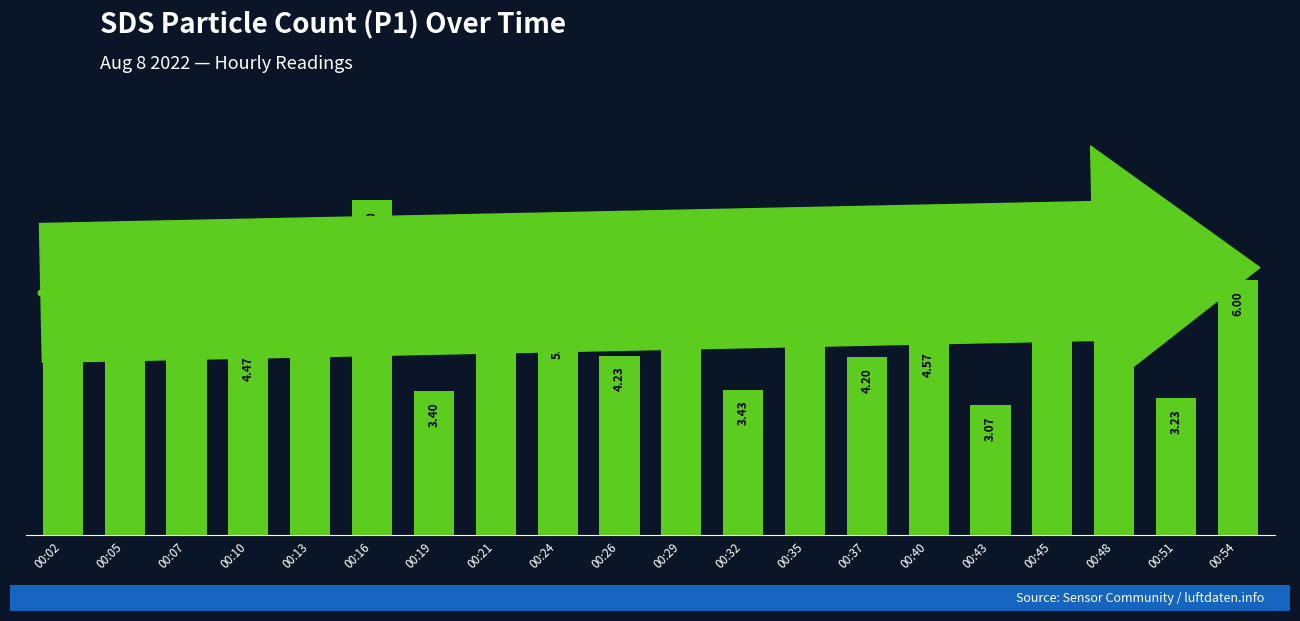

What is the difference between the values at 00:05 and 00:19?

2.1